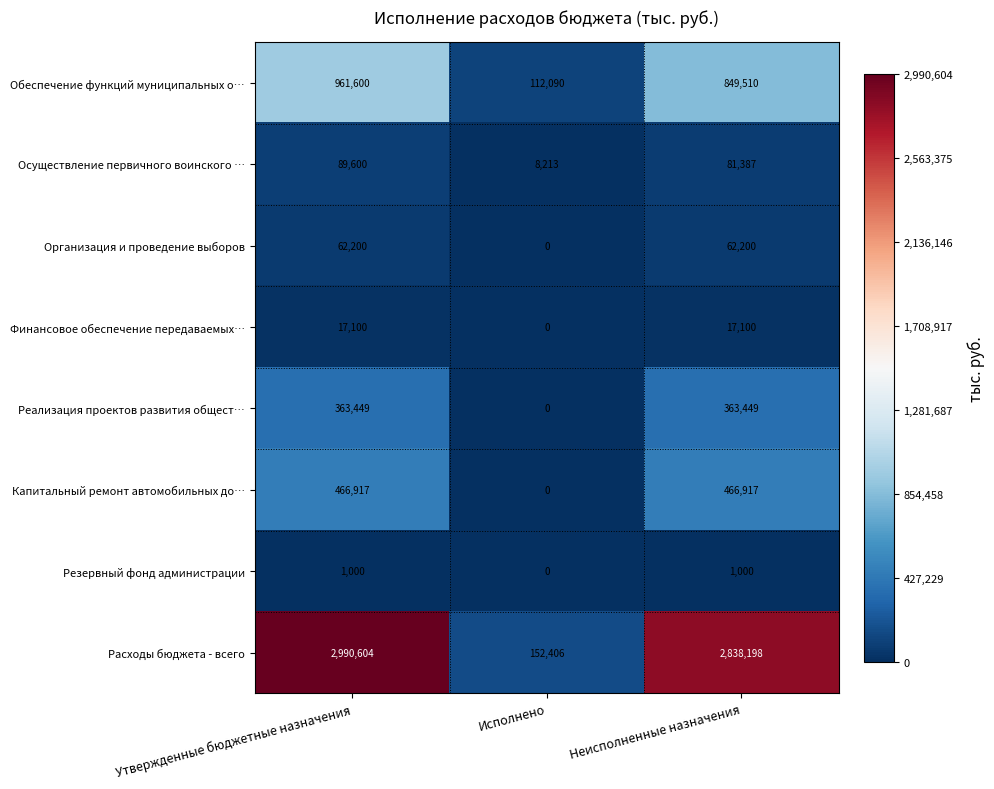

Is it true that Организация и проведение выборов equals 62200 at Утвержденные бюджетные назначения?

True